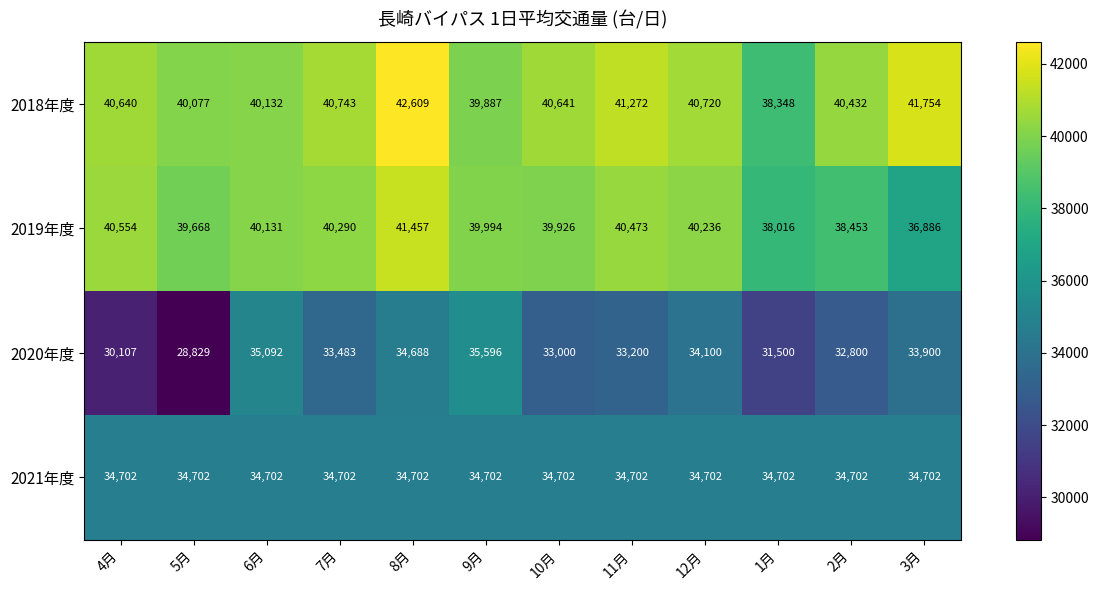

Which series changed the most between 5月 and 9月?

2020年度